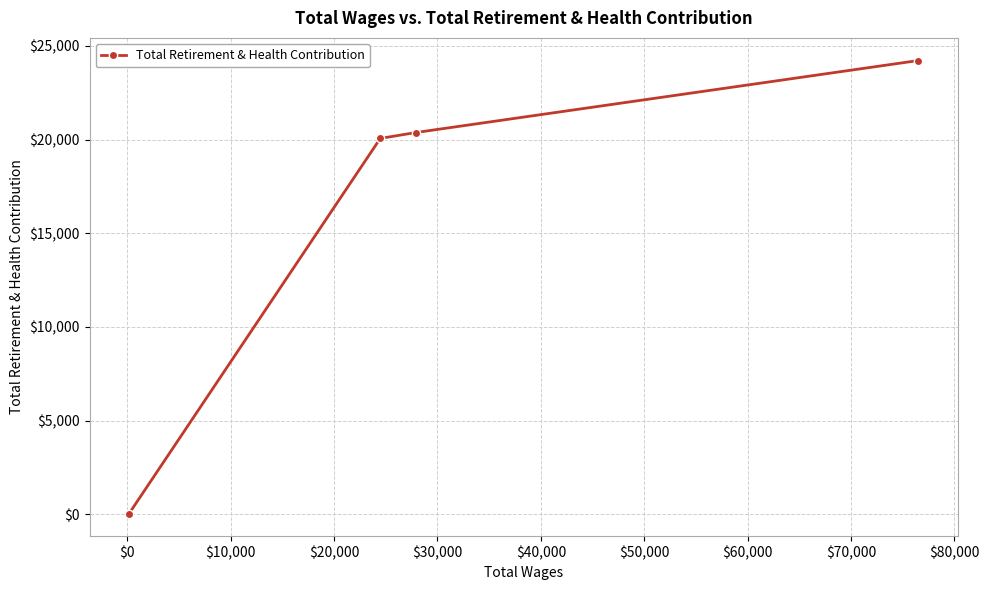

What is the difference between the maximum and minimum values?

24180